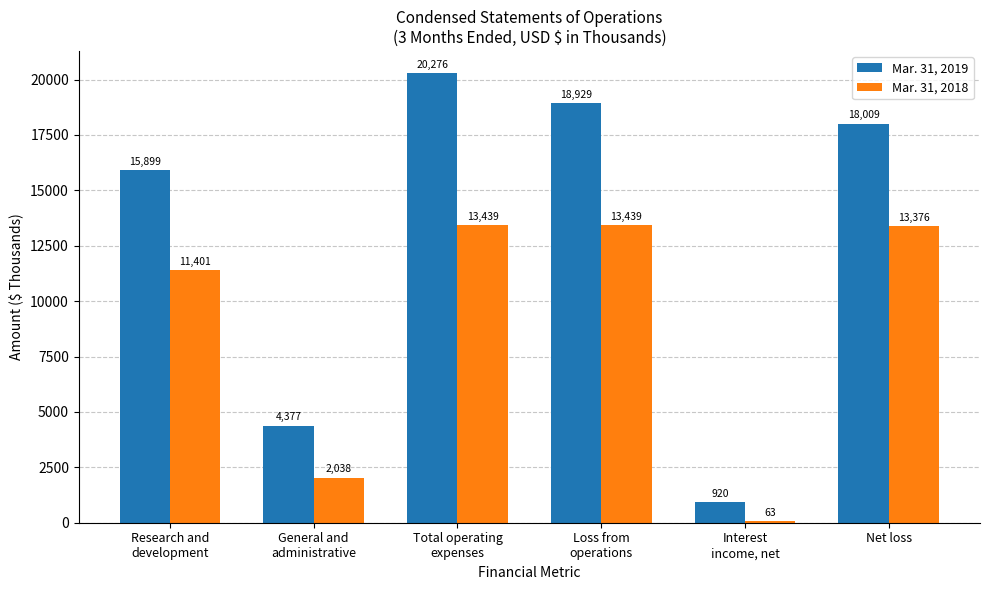

Which series has the largest total across all categories?

Mar. 31, 2019